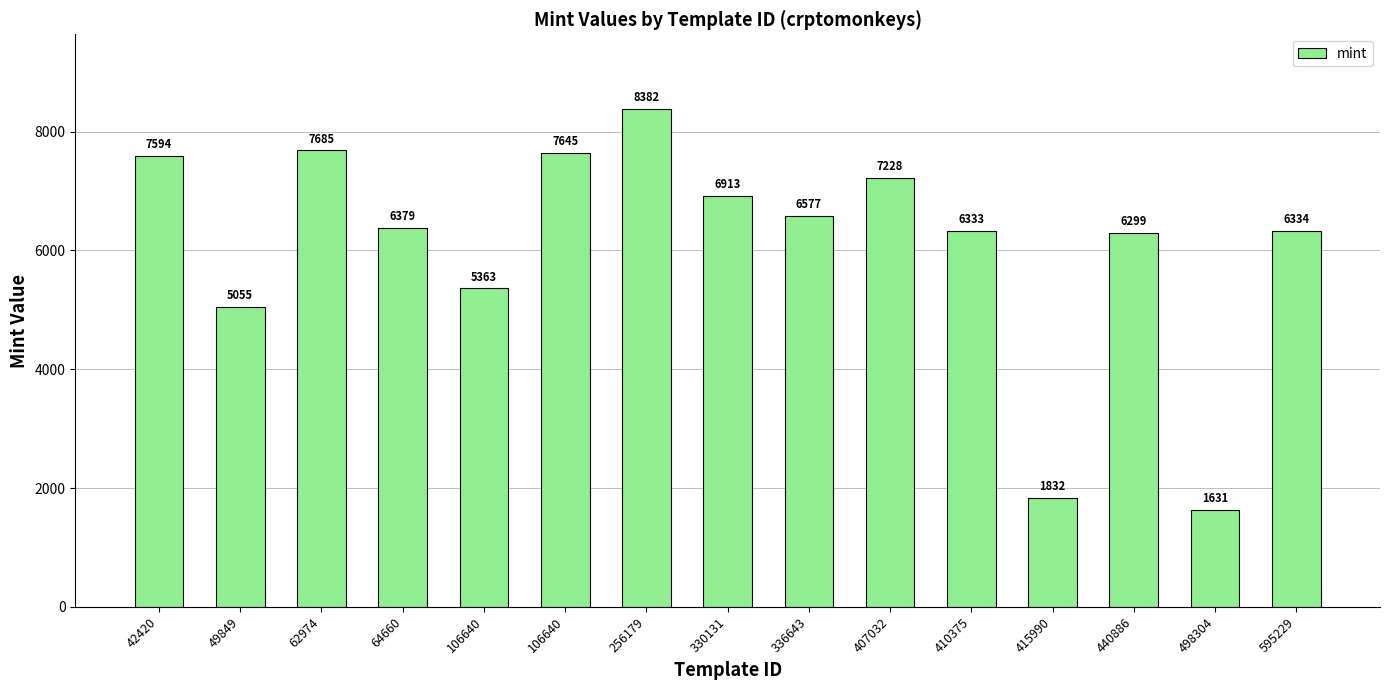

Reading left to right, extract all data points from this chart.

42420=7594	49849=5055	62974=7685	64660=6379	106640=5363	106640=7645	256179=8382	330131=6913	336643=6577	407032=7228	410375=6333	415990=1832	440886=6299	498304=1631	595229=6334